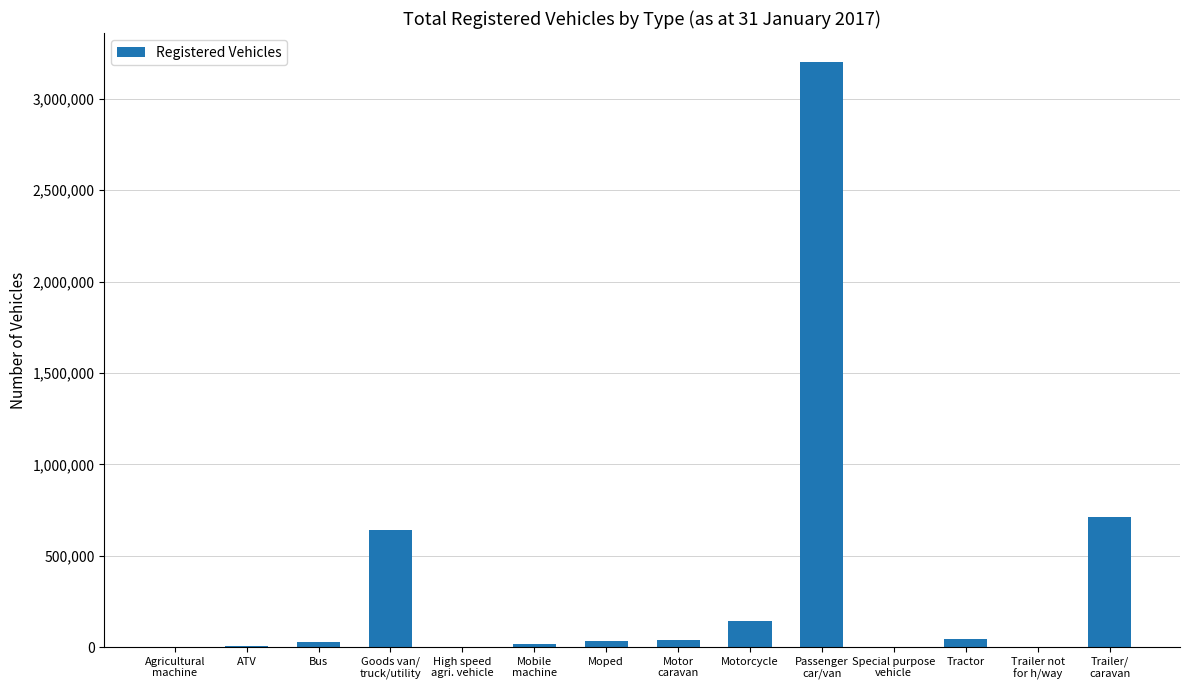

At which label is the value closest to 1600144?

Trailer/
caravan